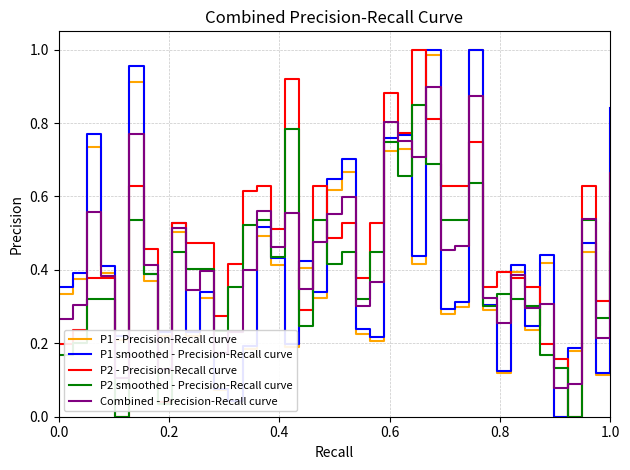

How many lines are shown in the chart?

5